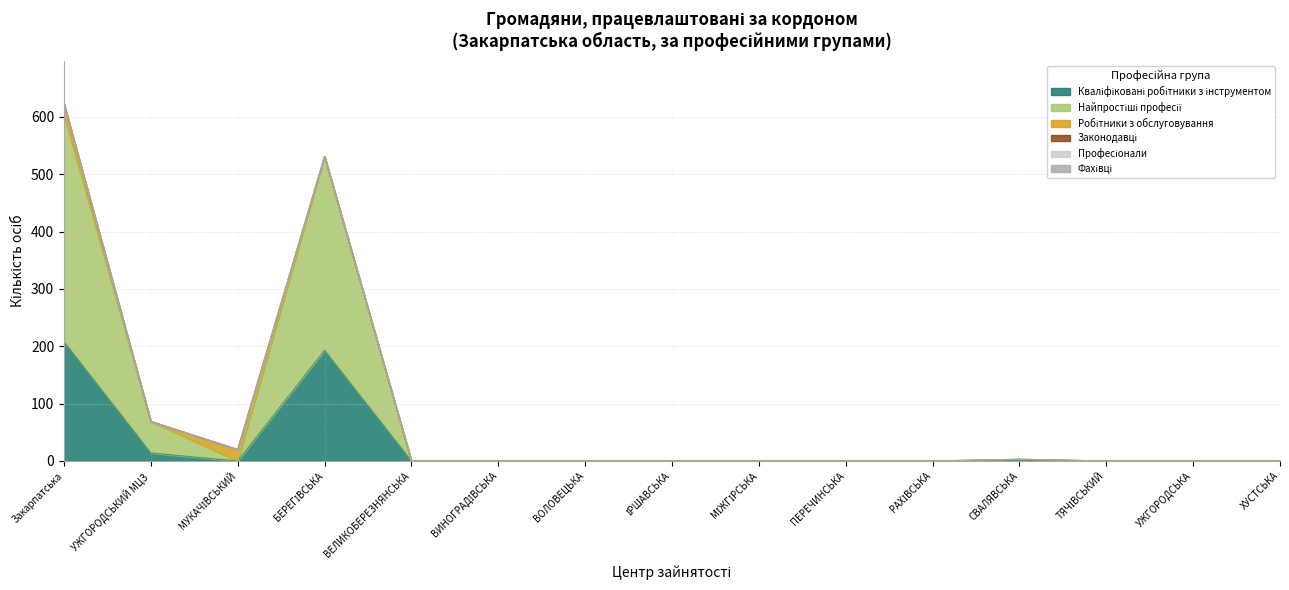

Rank the categories by Кваліфіковані робітники з інструментом value from highest to lowest.

Закарпатська, БЕРЕГІВСЬКА, УЖГОРОДСЬКИЙ МЦЗ, СВАЛЯВСЬКА, МУКАЧІВСЬКИЙ, ВЕЛИКОБЕРЕЗНЯНСЬКА, ВИНОГРАДІВСЬКА, ВОЛОВЕЦЬКА, ІРШАВСЬКА, МІЖГІРСЬКА, ПЕРЕЧИНСЬКА, РАХІВСЬКА, ТЯЧІВСЬКИЙ, УЖГОРОДСЬКА, ХУСТСЬКА